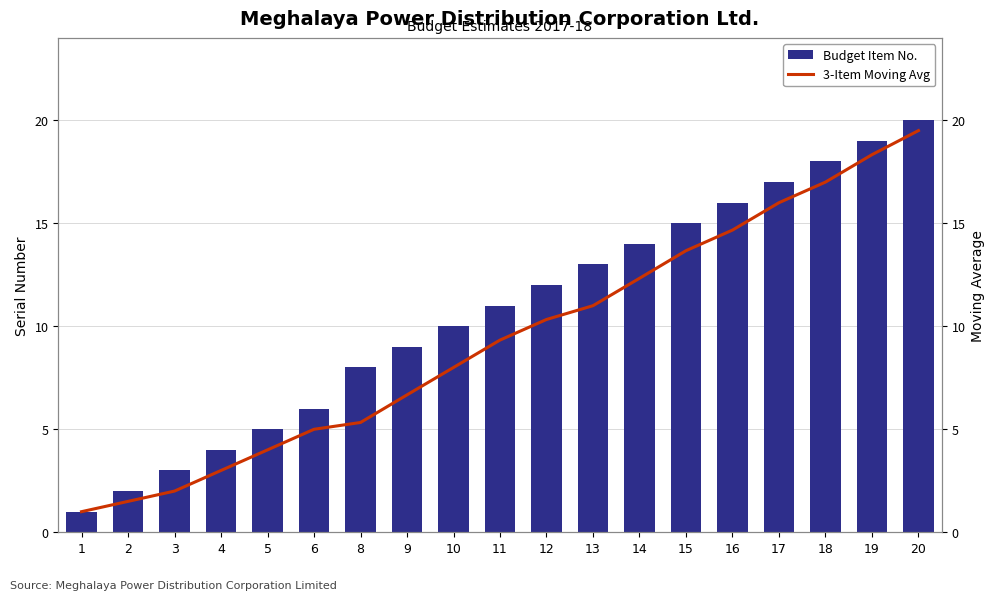

At which label is 3-Item Moving Avg closest to 10?

12